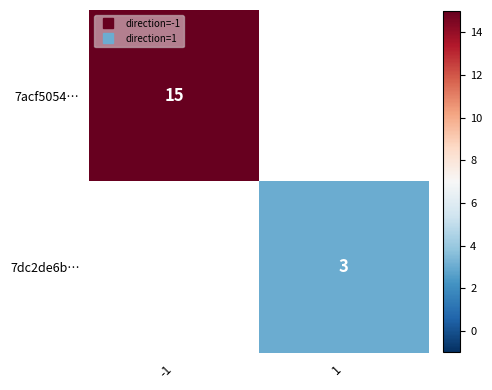

What is the smallest value displayed?

3.0